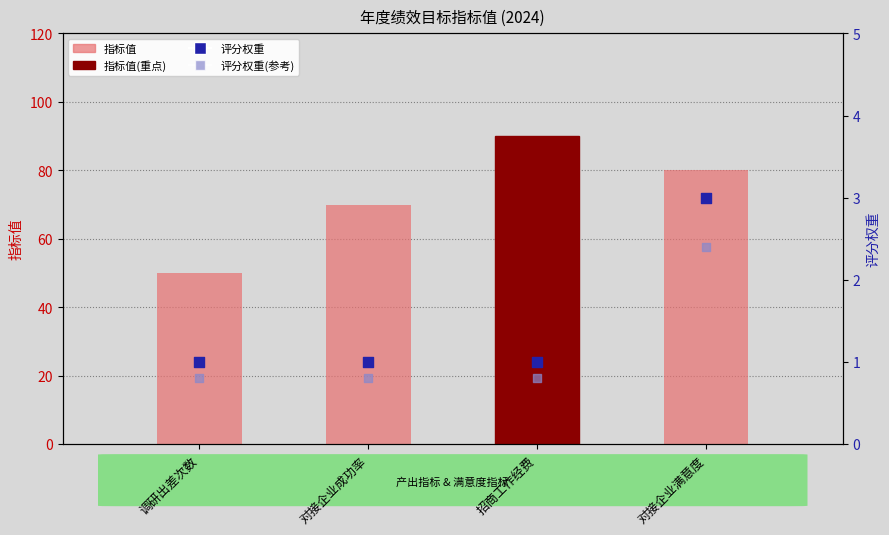

What is the total value across all series at 调研出差次数?

51.8